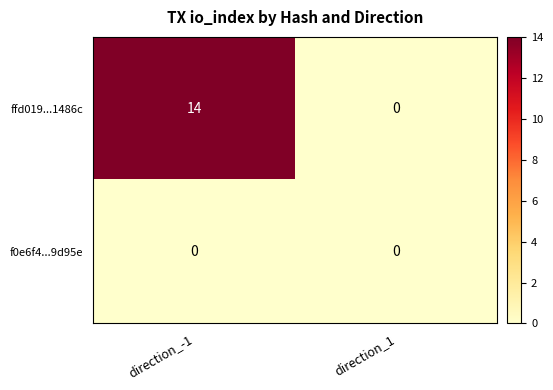

What is the total value across all series at direction_-1?

14